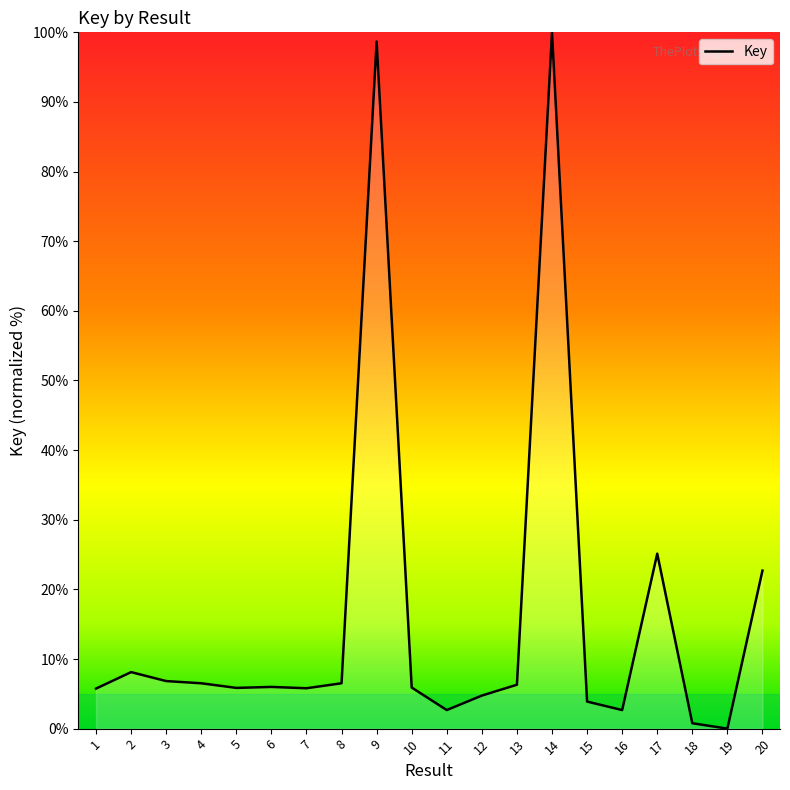

Which has a higher value, 15 or 14?

14